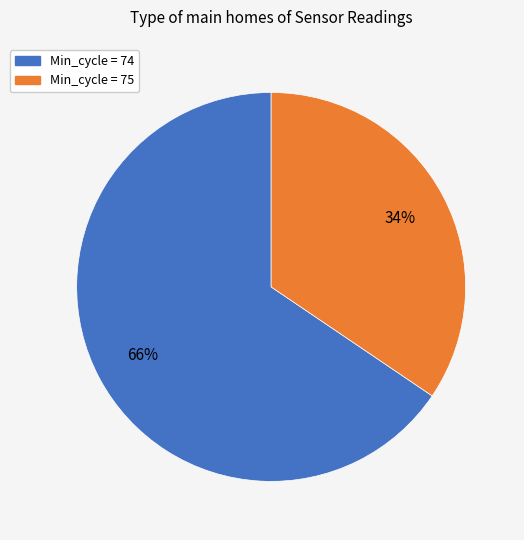

Is it true that Min_cycle = 75 is 47% of the pie?

False